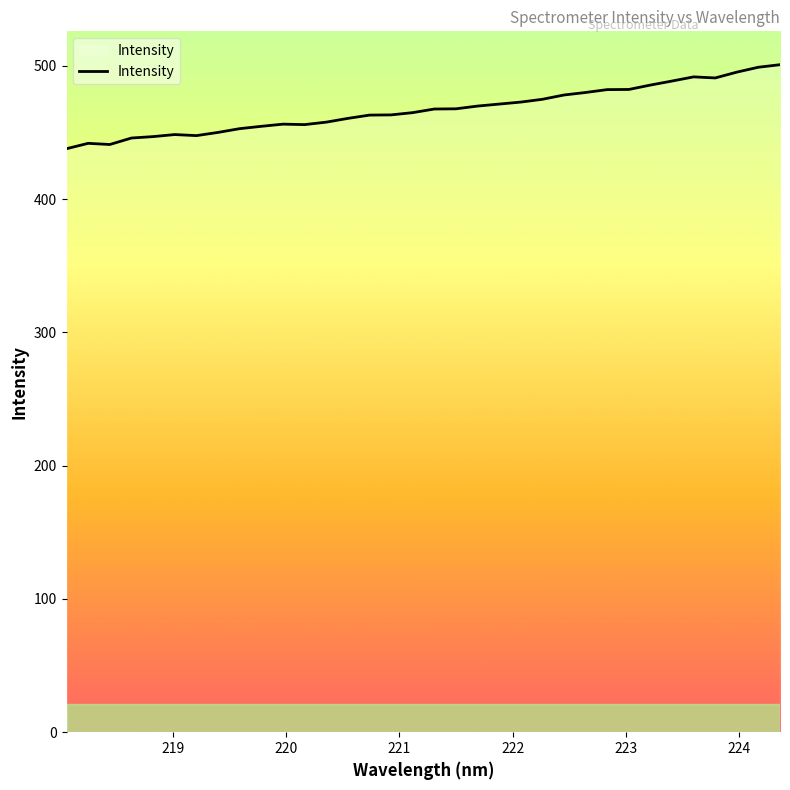

What is the maximum value shown in the chart?

500.8